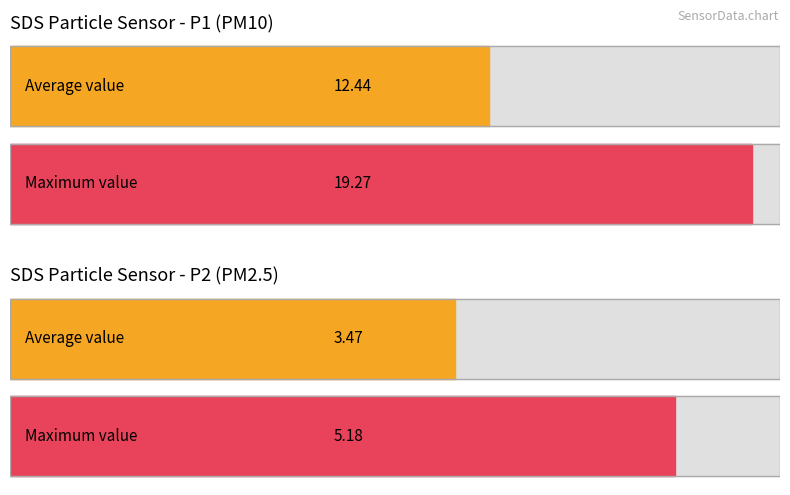

How many bars are there in each group?

2